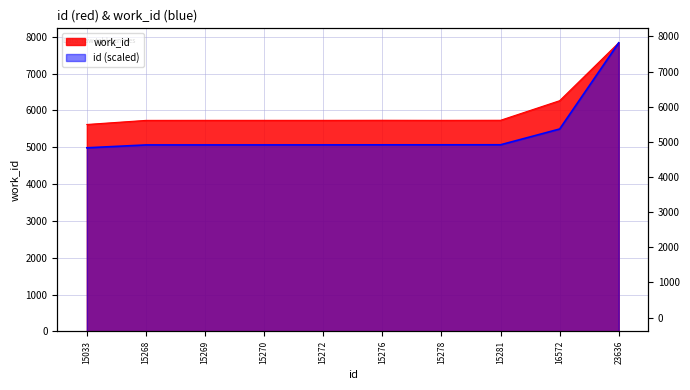

What is the value of the id point at the 3rd from the left?

5062.7